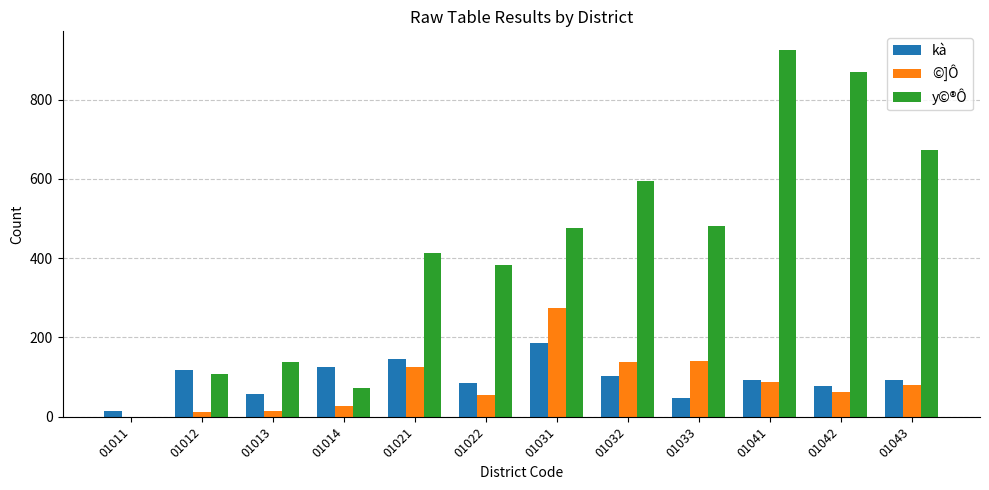

Between 01033 and 01042, which series saw the biggest shift?

y©®Ô